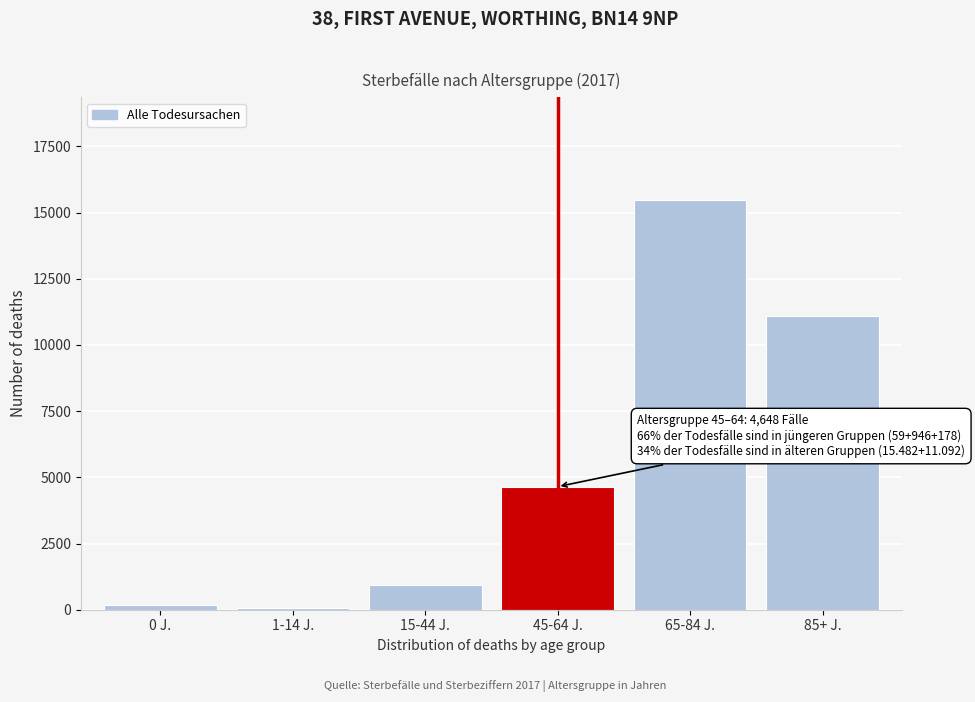

Reading left to right, extract all data points from this chart.

0 J.=178	1-14 J.=59	15-44 J.=946	45-64 J.=4648	65-84 J.=15482	85+ J.=11092